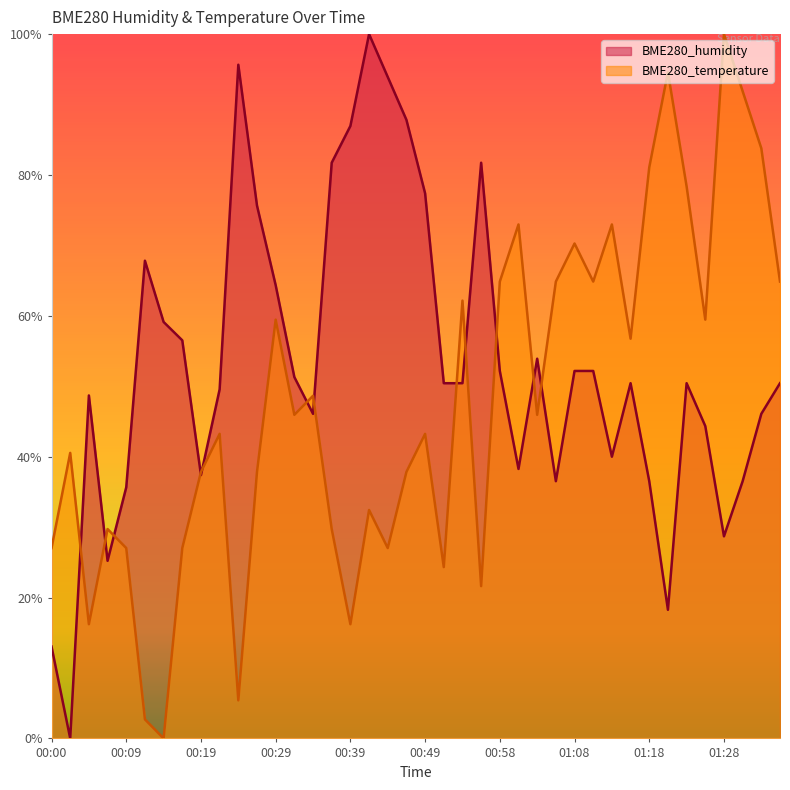

What is the total value across all series at 00:44?

1.2